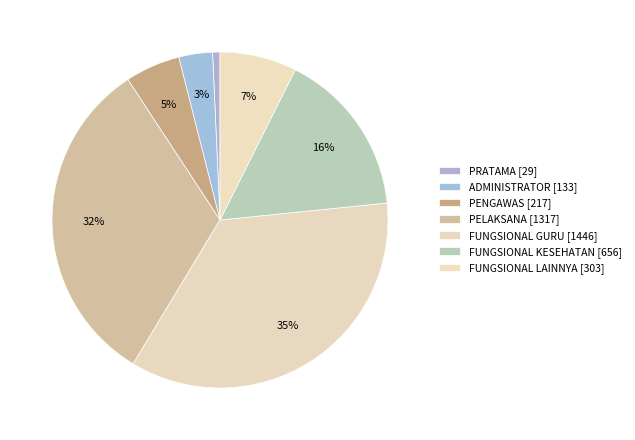

How many segments does this pie chart have?

7